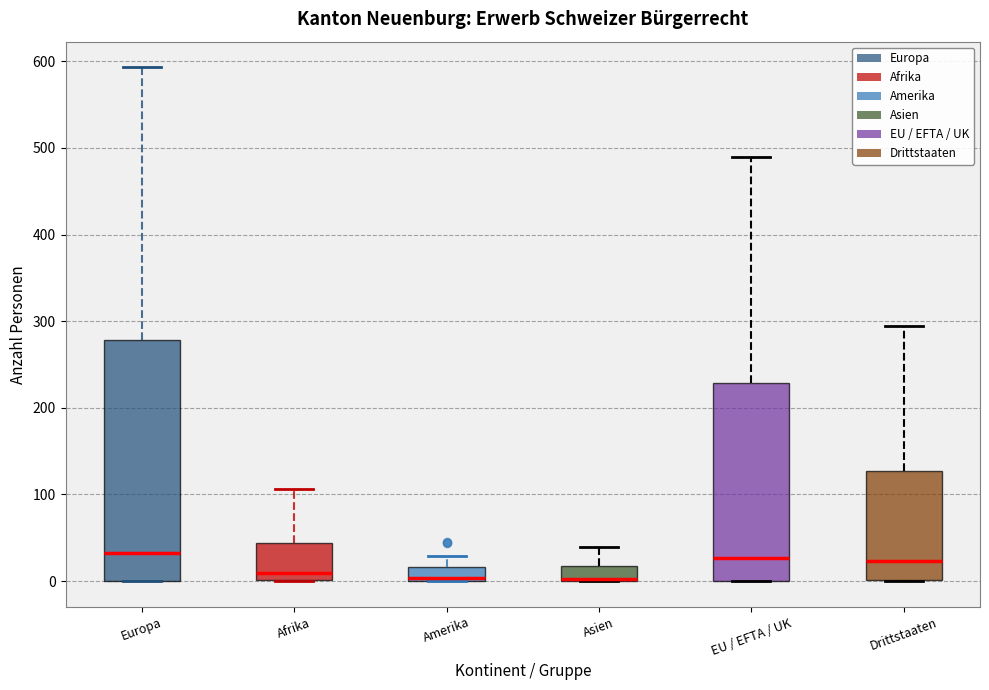

Comparing the boxes themselves (not the whiskers), which one is the tallest?

Europa